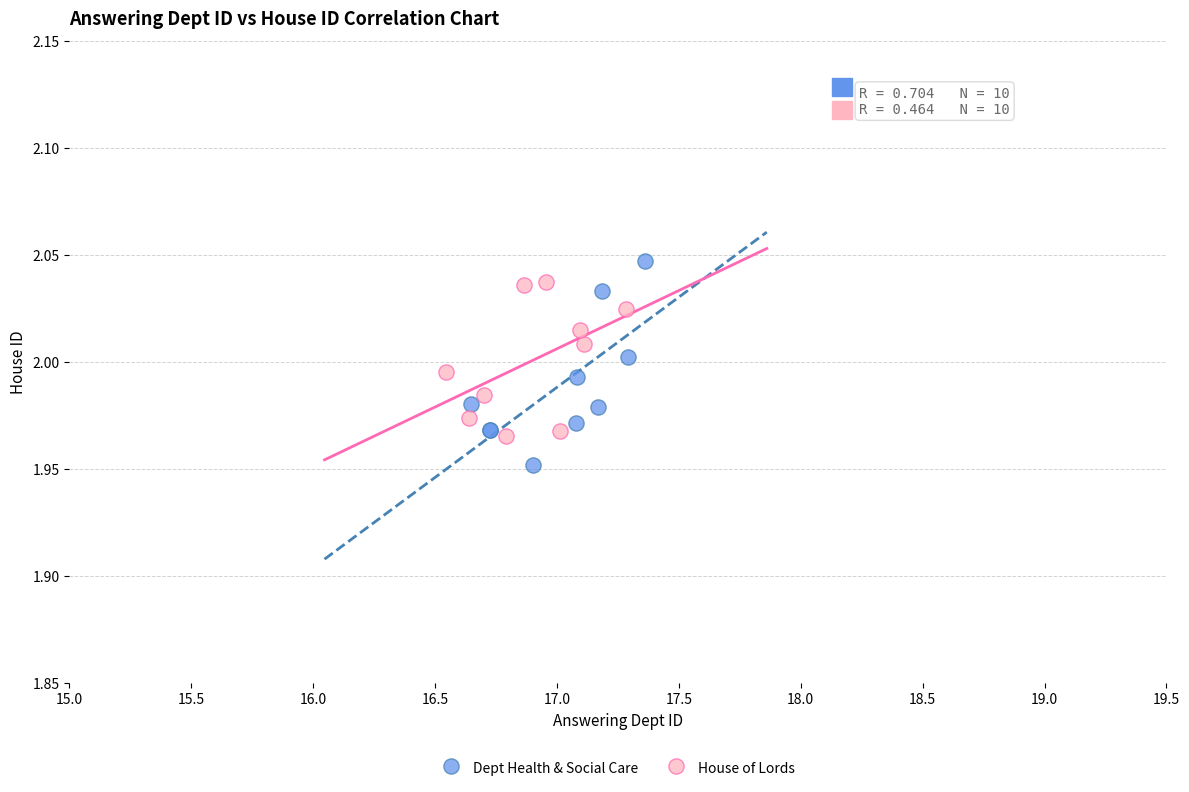

Which series contains the lowest Y value?

Dept Health & Social Care